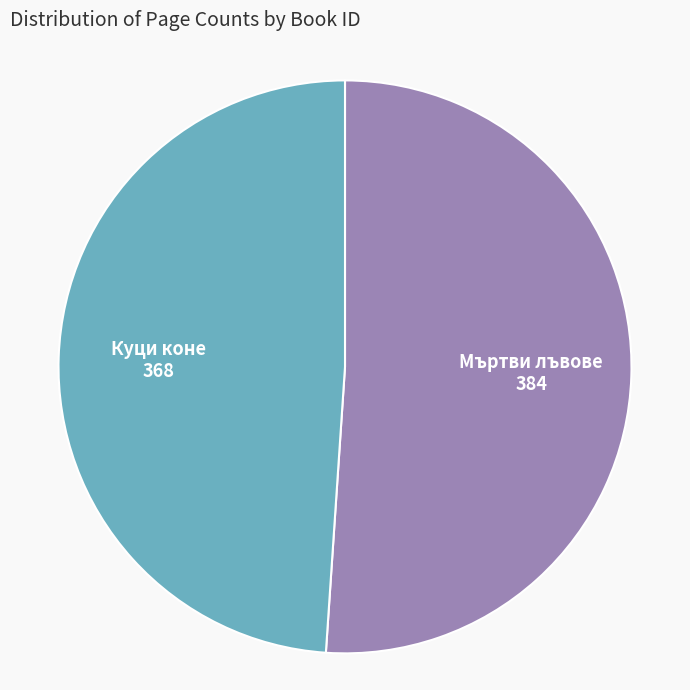

How many slices are in this pie chart?

2